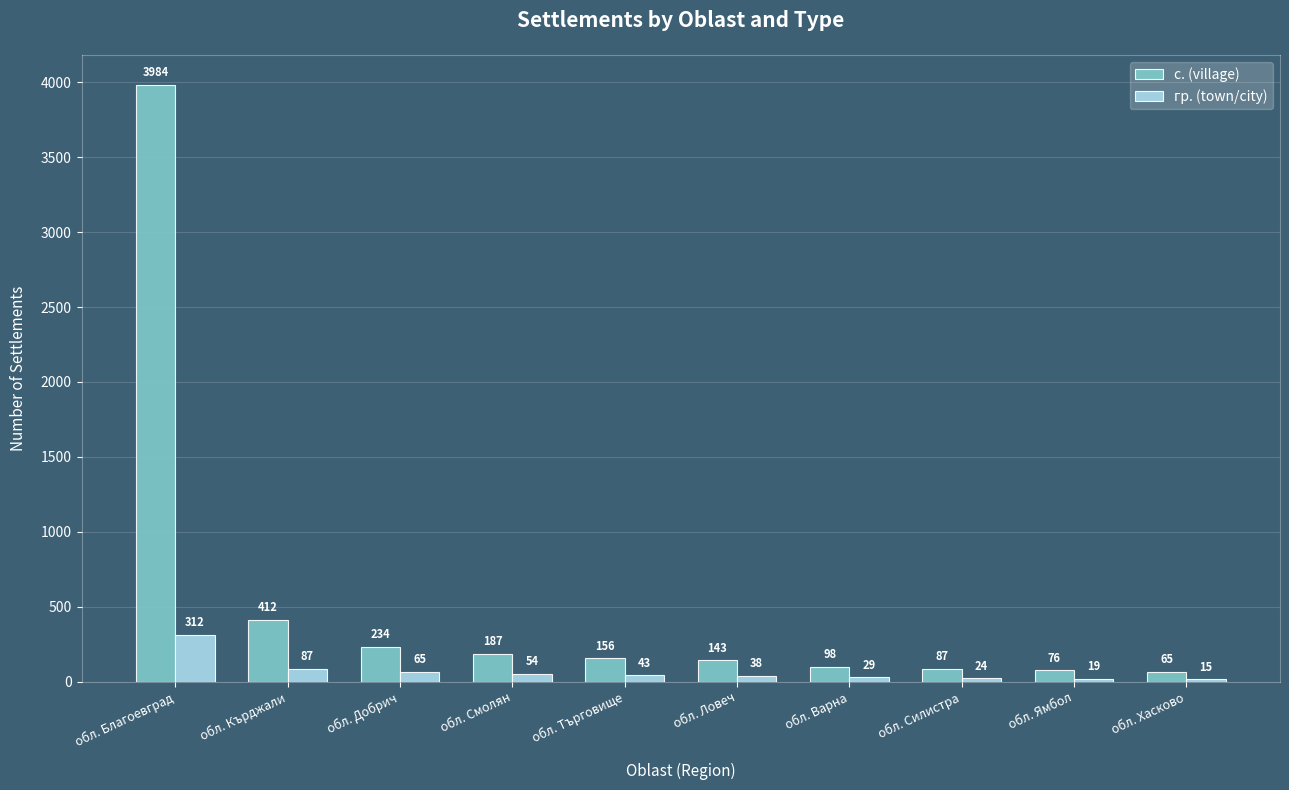

What is the total value across all series at обл. Кърджали?

499